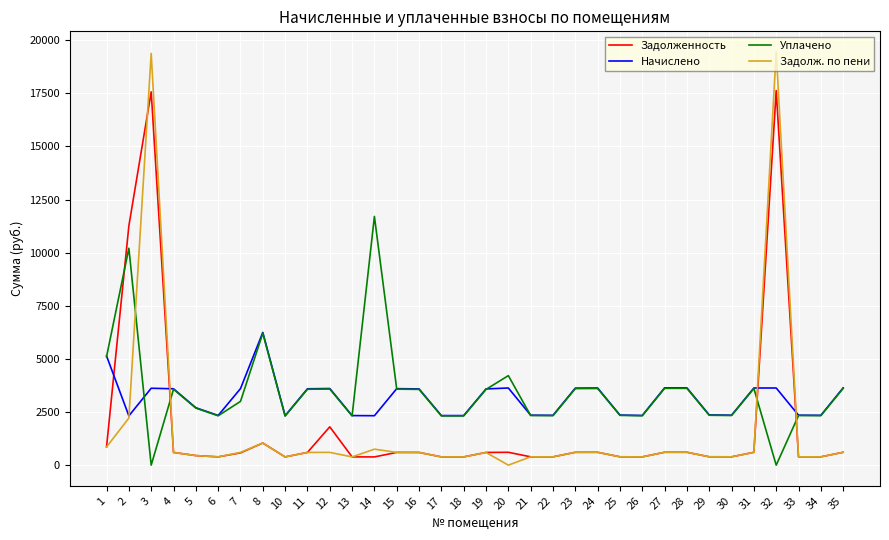

At which label is Задолж. по пени closest to 9724?

2